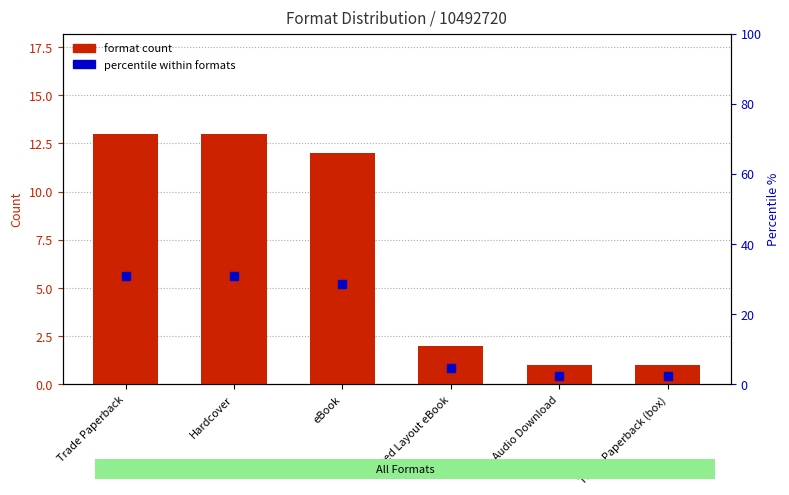

At which category is the sum across all series the highest?

Trade Paperback